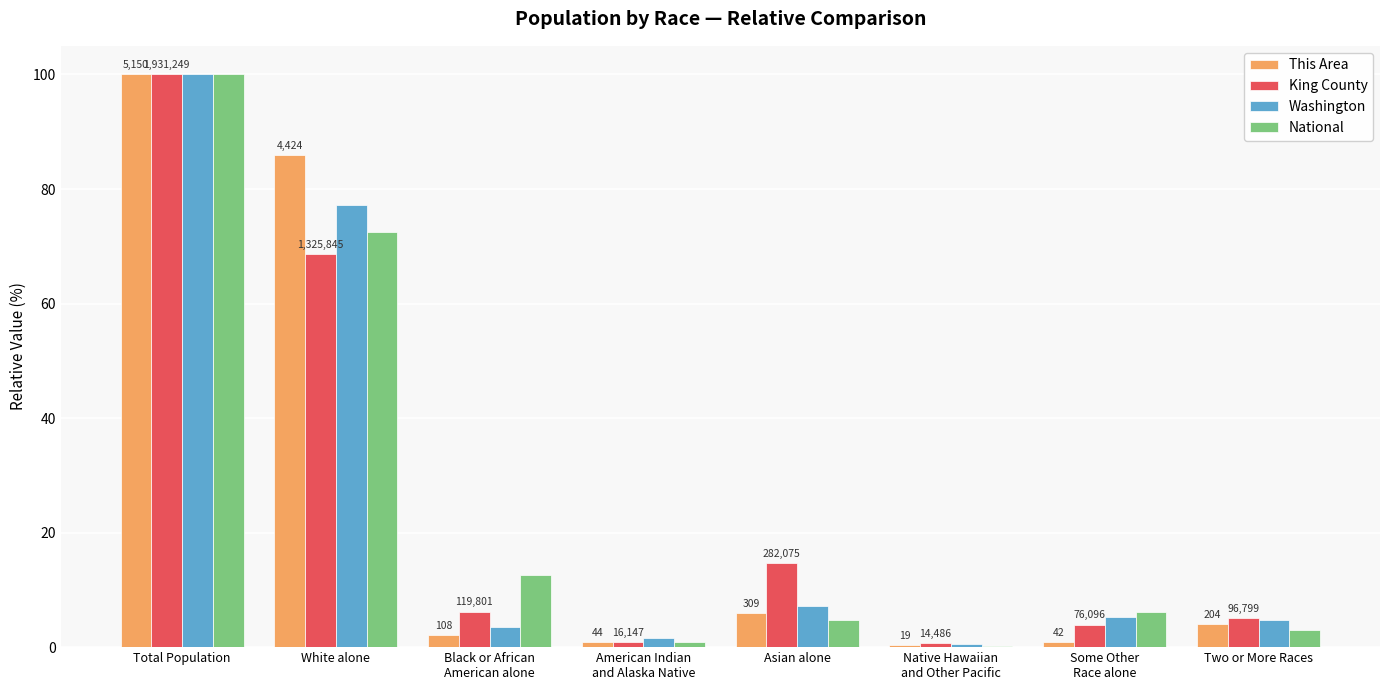

Where is King County nearest to the value 50?

White alone